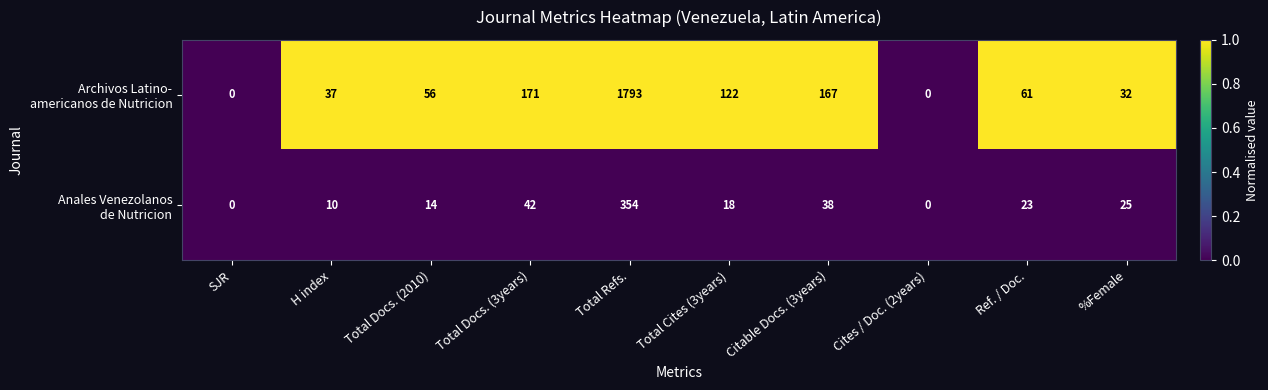

What is the difference between the highest and lowest values at Total Docs. (2010)?

42